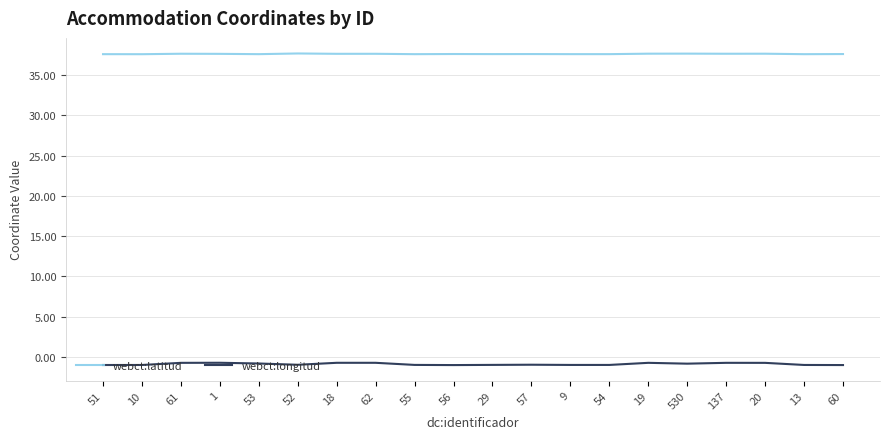

What is the sum of the webct:longitud values at 9 and 56?

-2.0